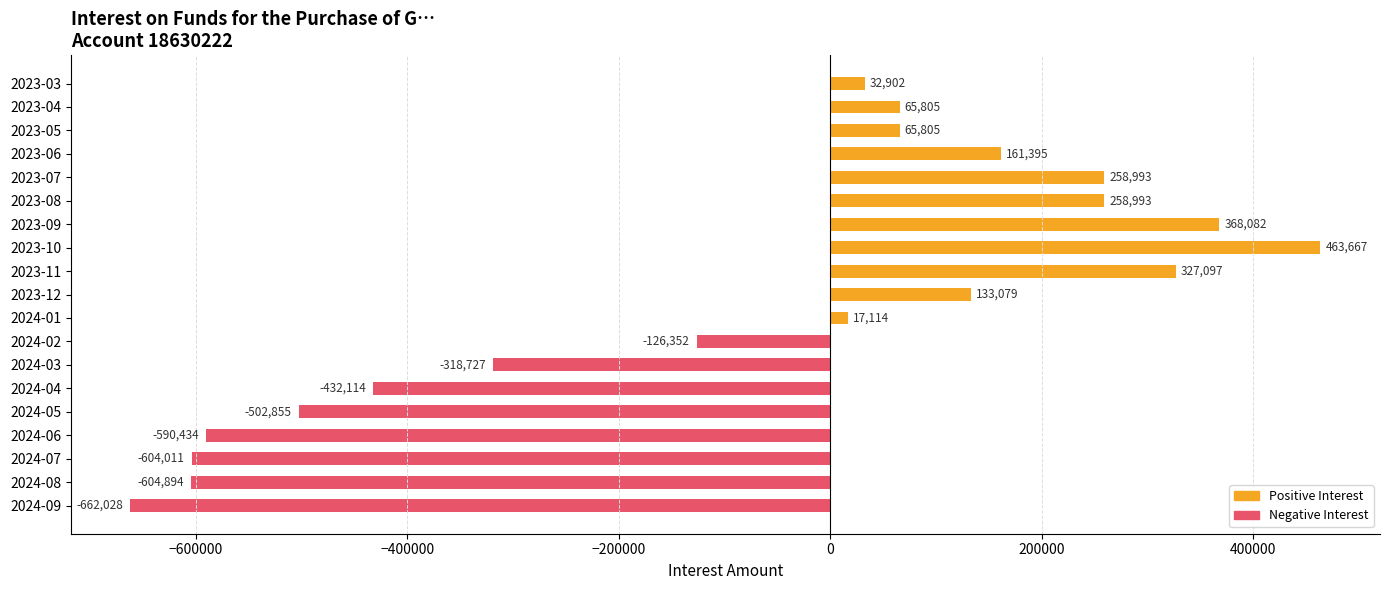

How many categories are shown in the chart?

19